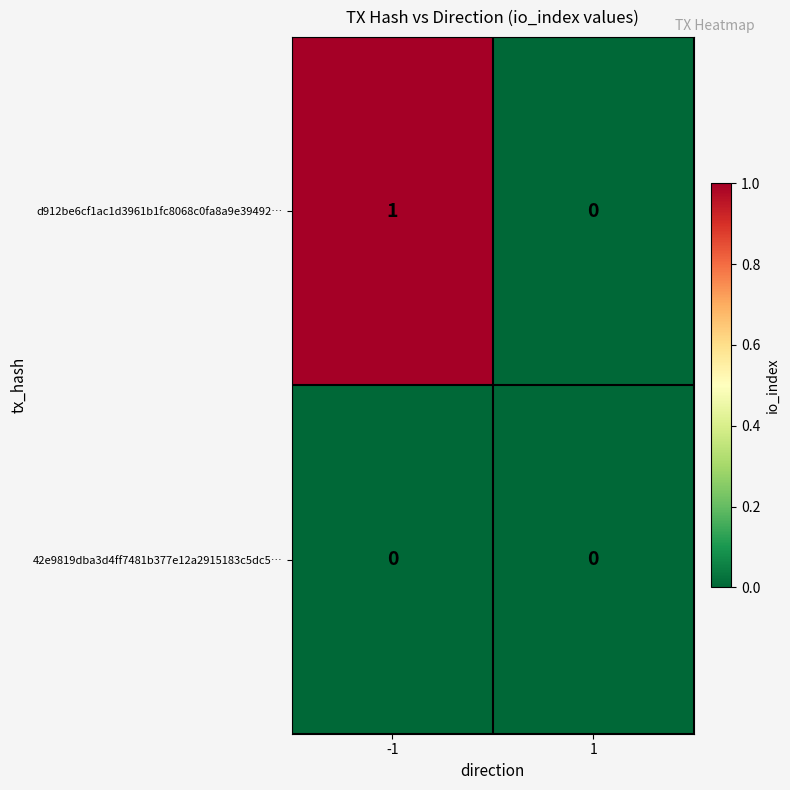

The 42e9819dba3d4ff7481b377e12a2915183c5dc5… series shows 0 at 1. True or false?

True